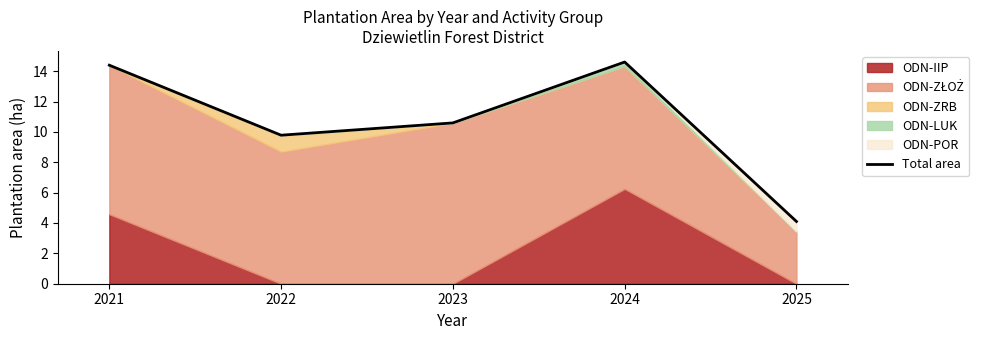

At which category does the chart reach its minimum across all series?

2025